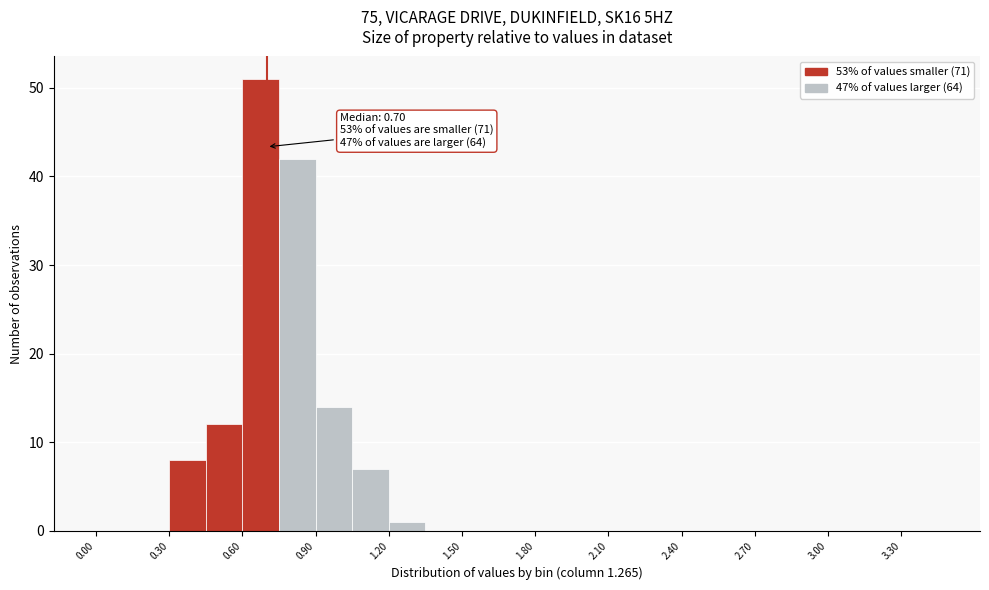

Read against the x-axis, roughly where is the centre of the tallest bar?

0.70